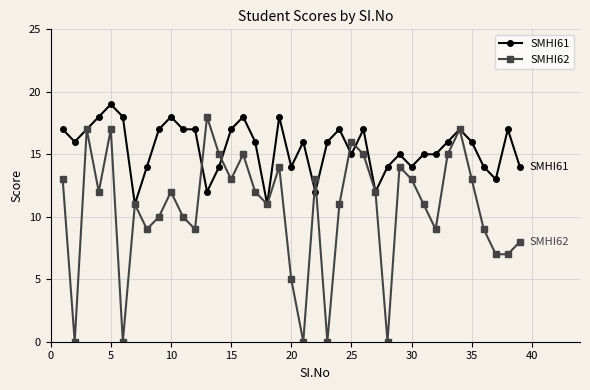

What is the value of the SMHI61 point at the 33rd from the left?

16